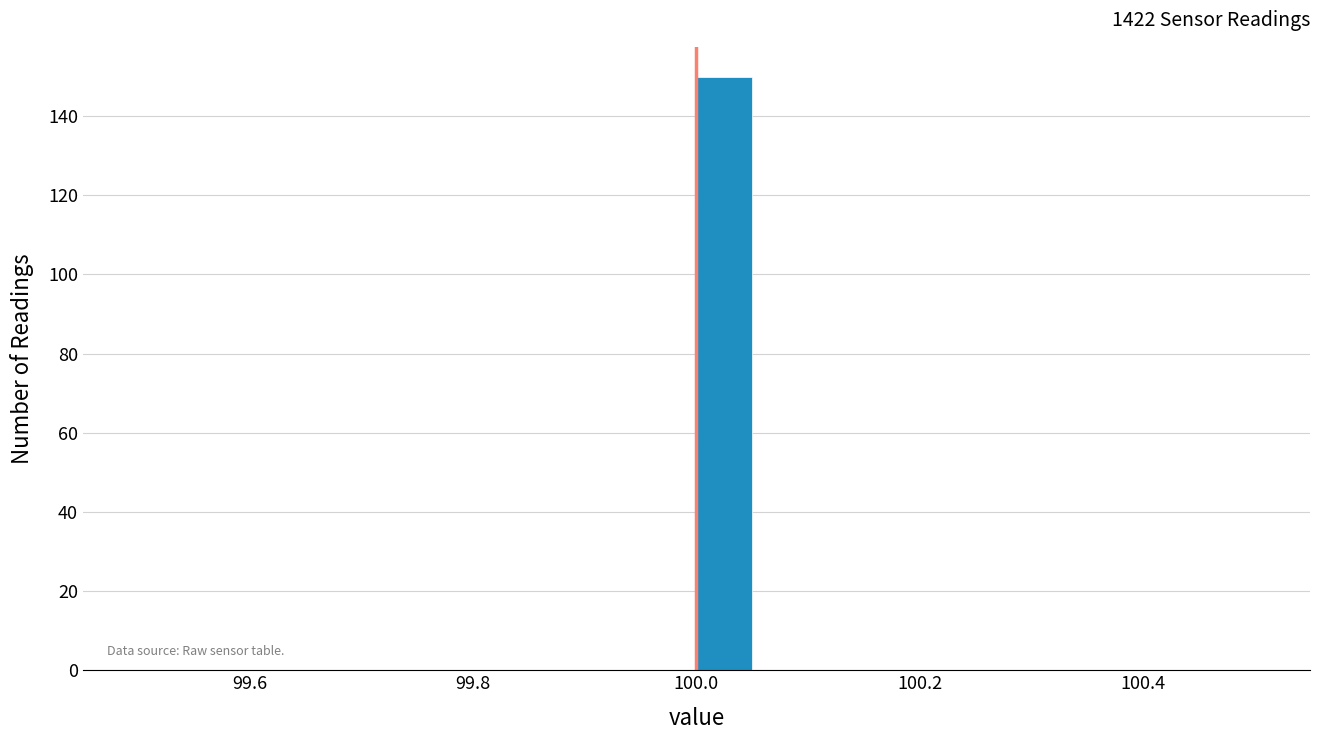

Read against the x-axis, roughly where is the centre of the tallest bar?

100.02